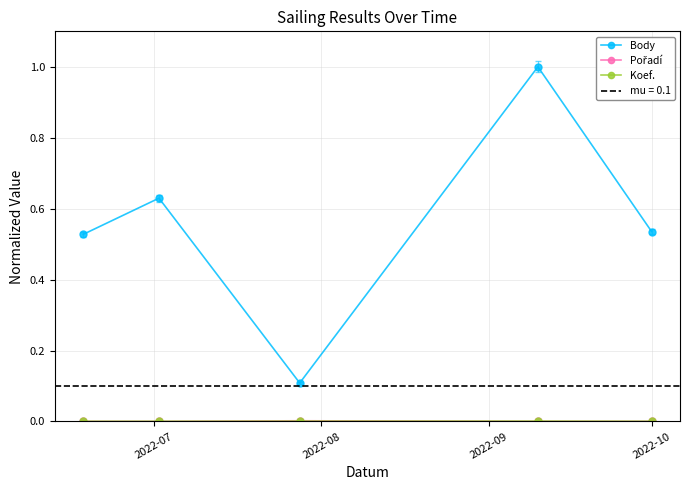

True or false: Body has more than 0 interior local peaks.

True